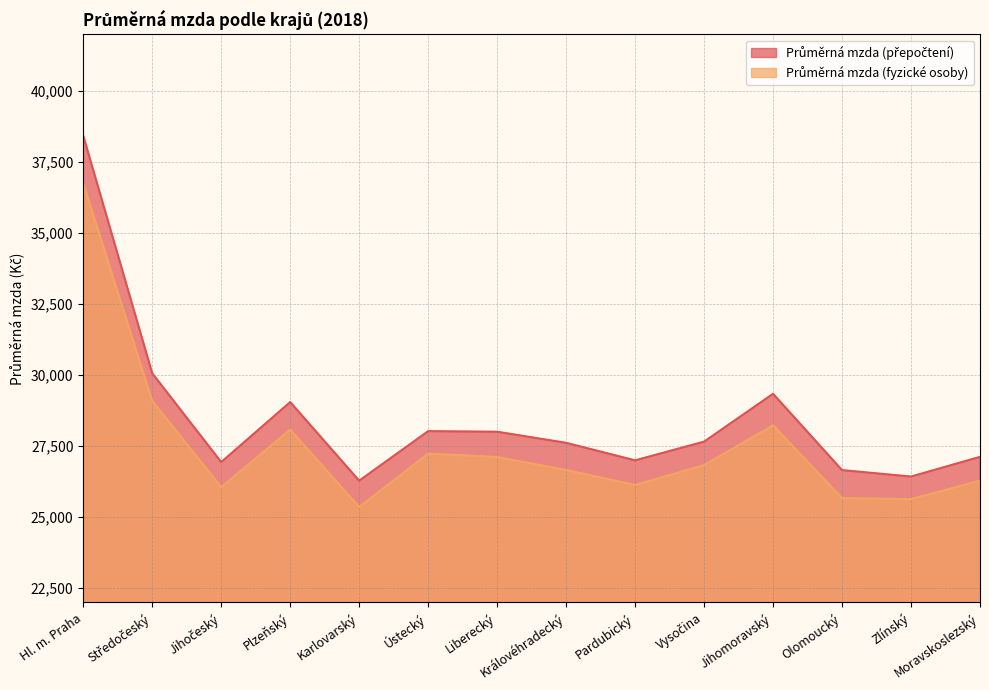

List the series in order of their overall mean, highest first.

Průměrná mzda (přepočtení), Průměrná mzda (fyzické osoby)